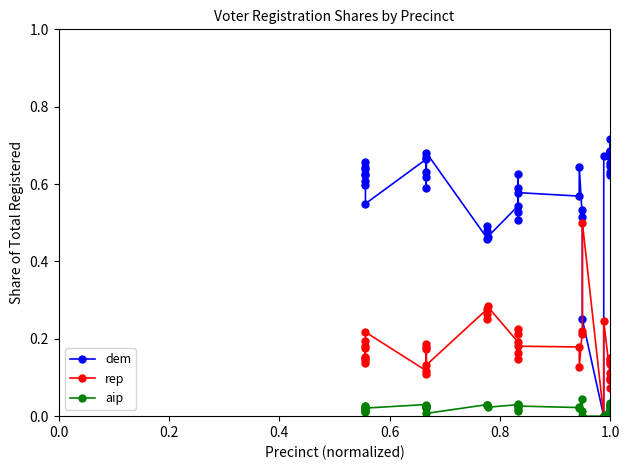

List the series in order of their peak value, lowest first.

aip, rep, dem